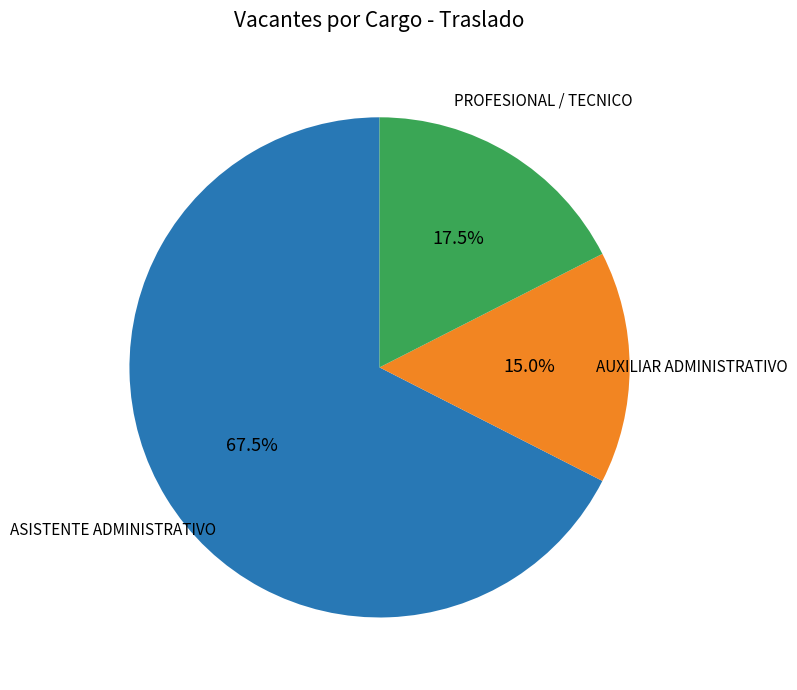

What portion of the pie excludes AUXILIAR ADMINISTRATIVO?

85.0%